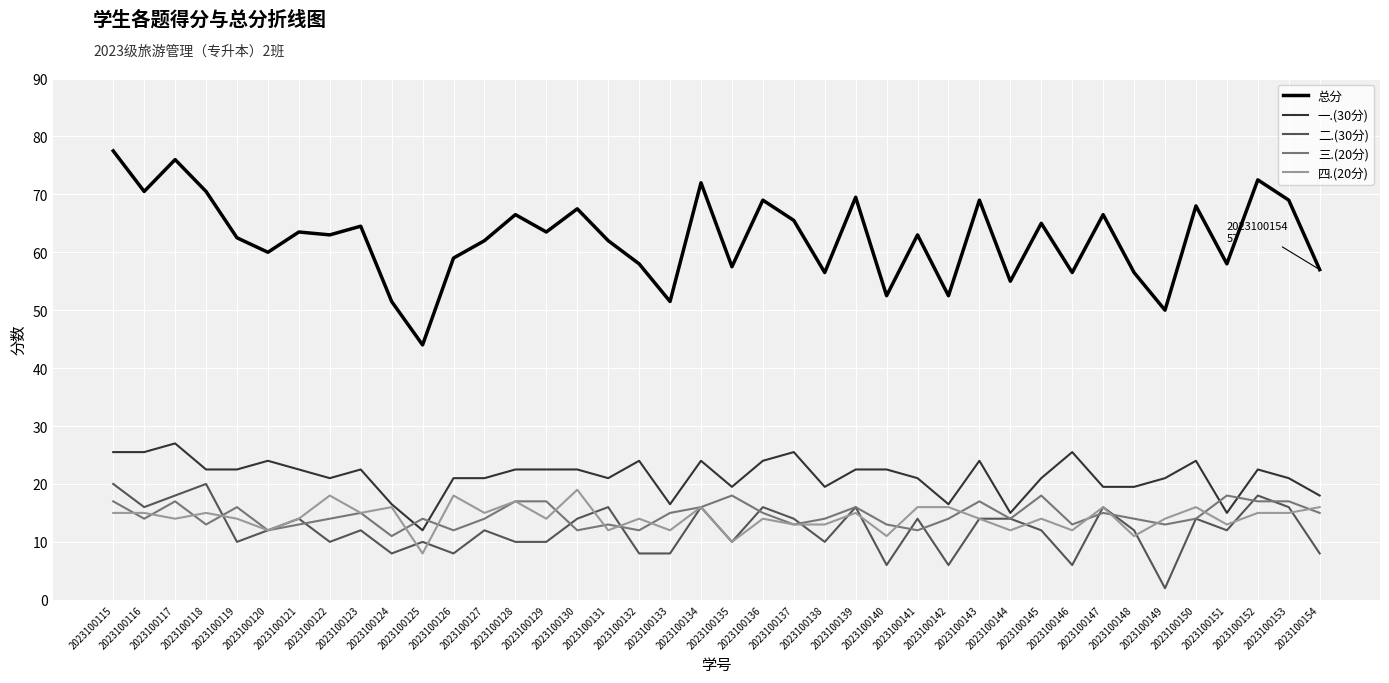

What are all the series names shown in the legend?

总分, 一.(30分), 二.(30分), 三.(20分), 四.(20分)